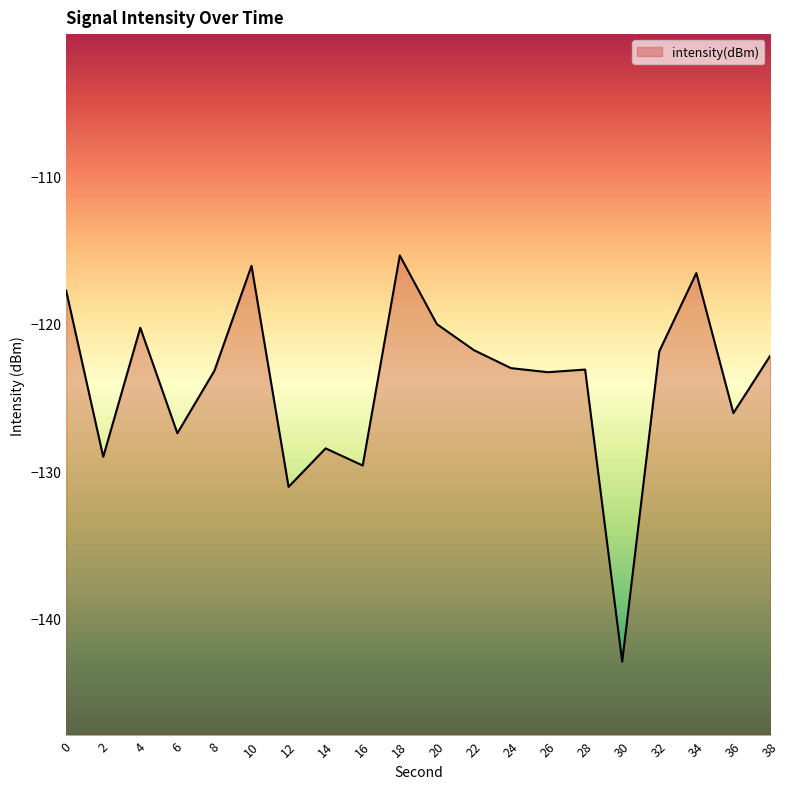

Is it true that the value at 14 is -62.7?

False